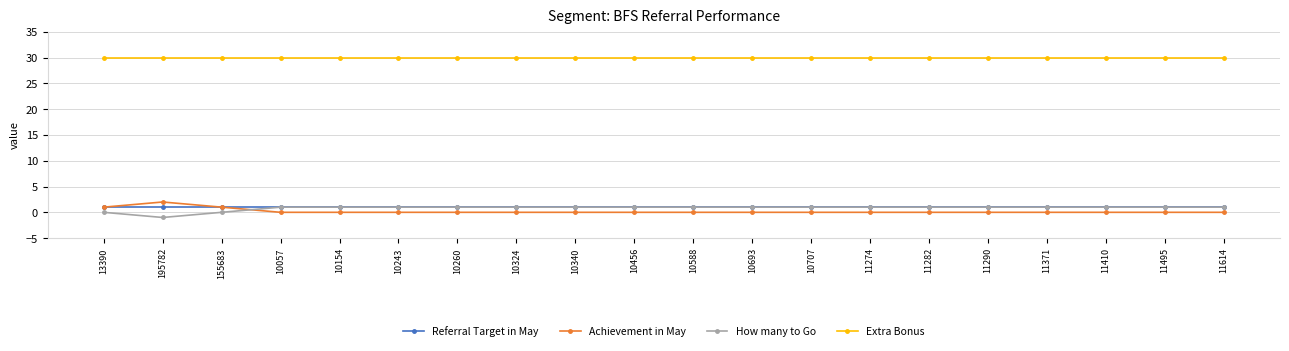

At which category does Achievement in May reach its first local peak?

195782